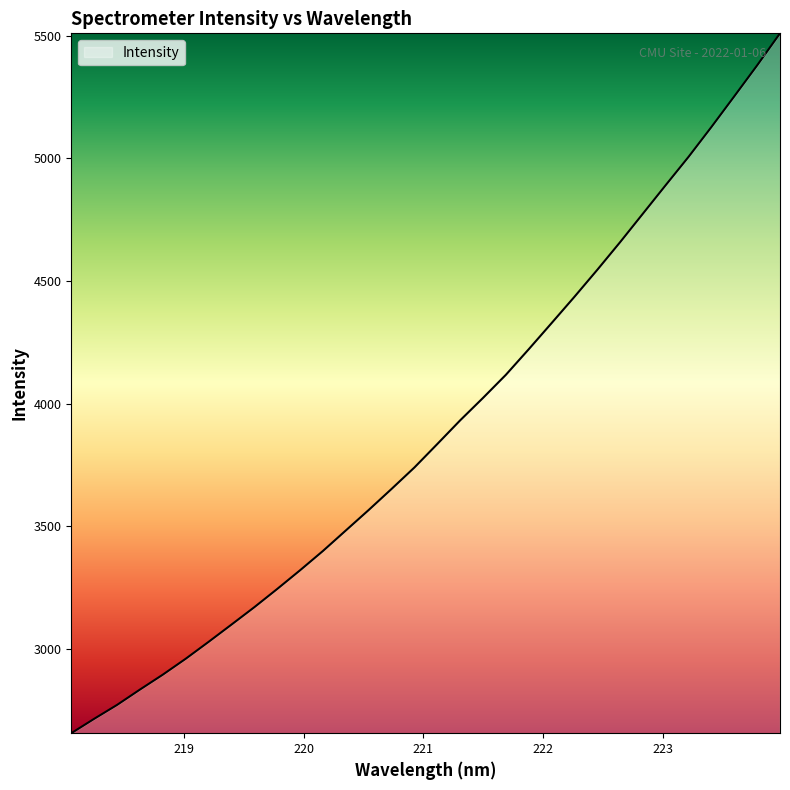

What is the greatest value displayed?

5509.5